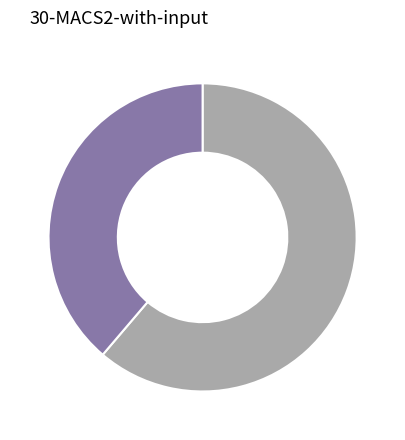

Is there a majority slice in this chart?

Yes